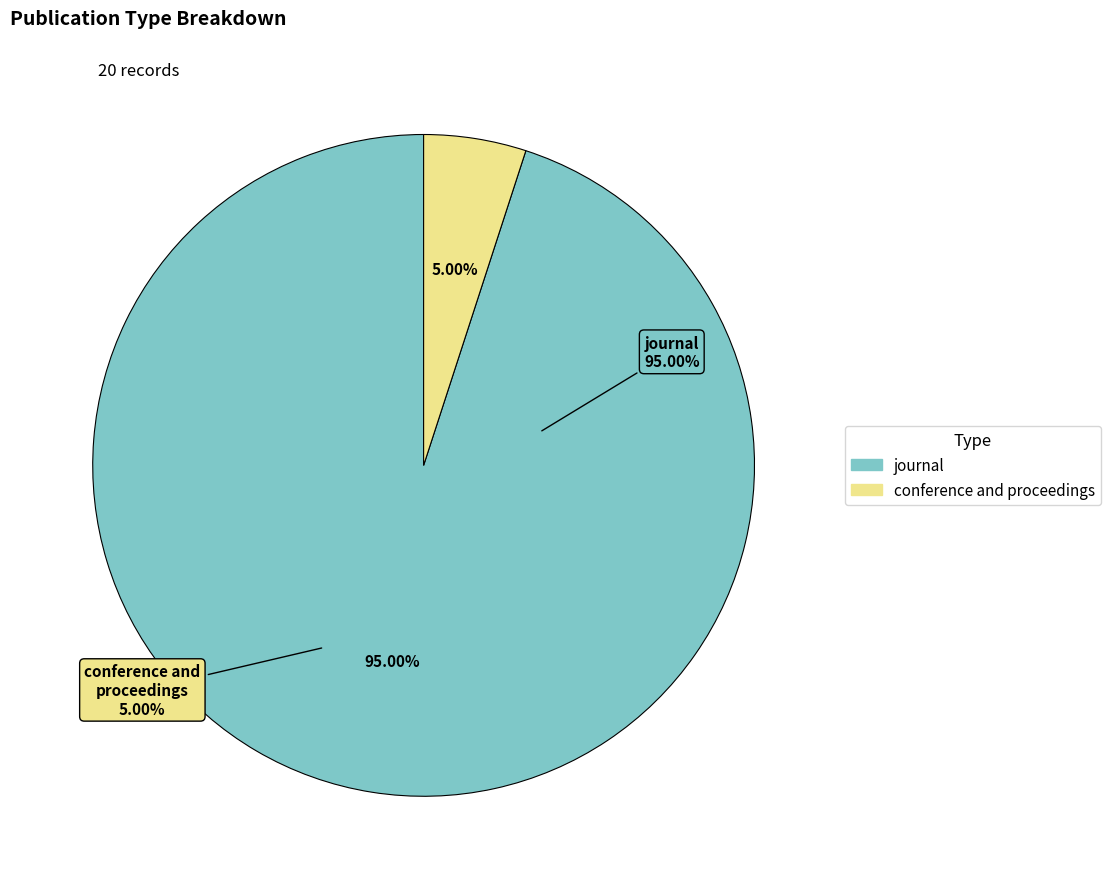

What is the ratio of the value at conference and proceedings to the value at journal?

0.1